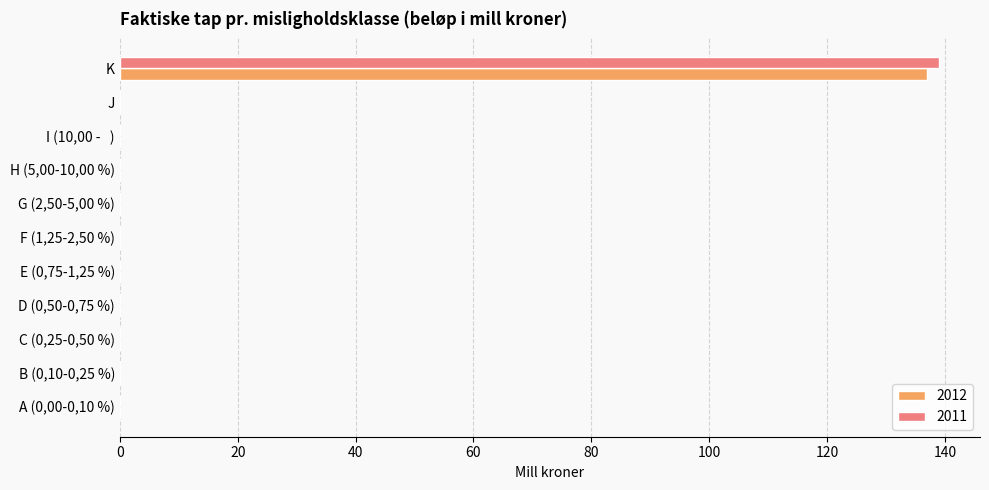

The 2011 series shows 0 at E (0,75-1,25 %). True or false?

True